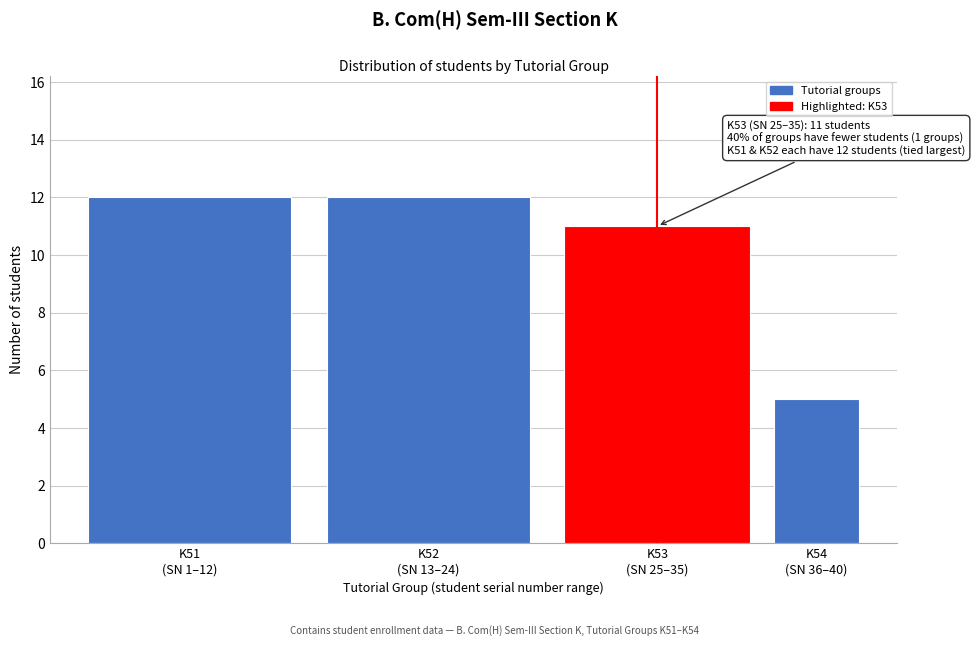

Reading right to left, extract all data points from this chart.

5	11	12	12